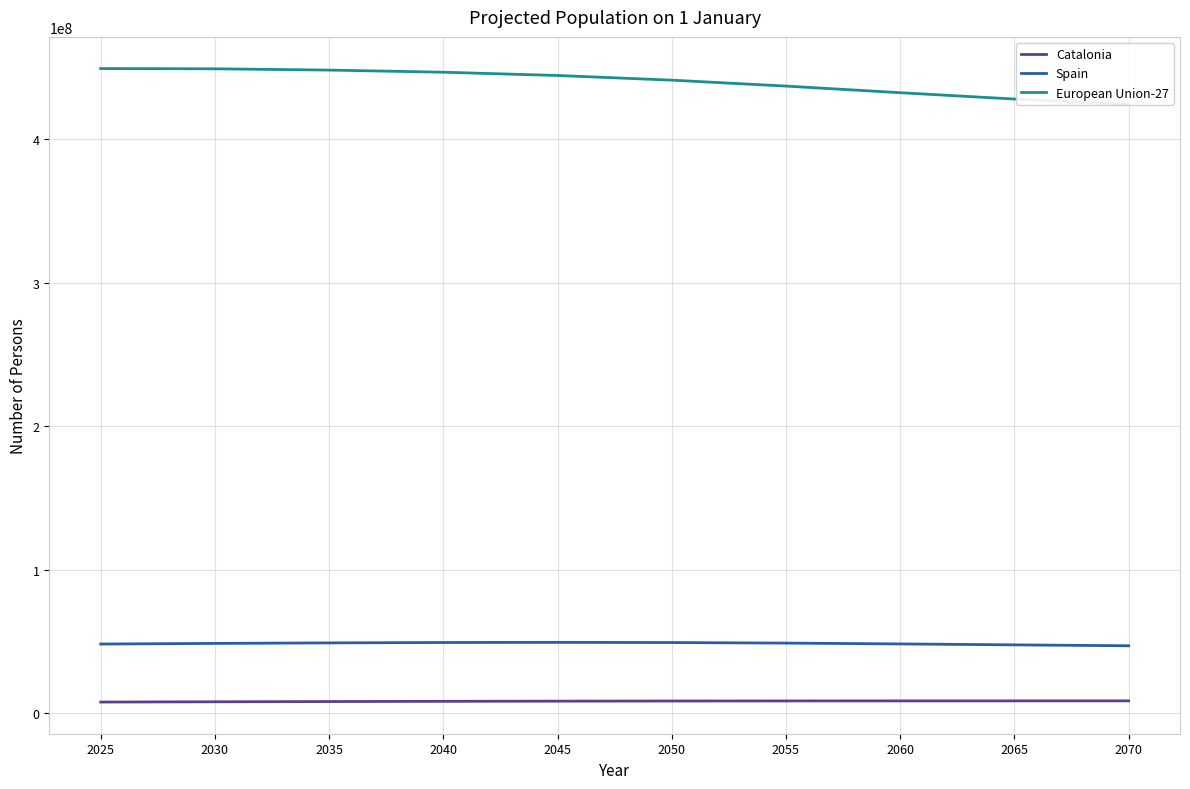

Between 2045 and 2040, which is larger?

2045